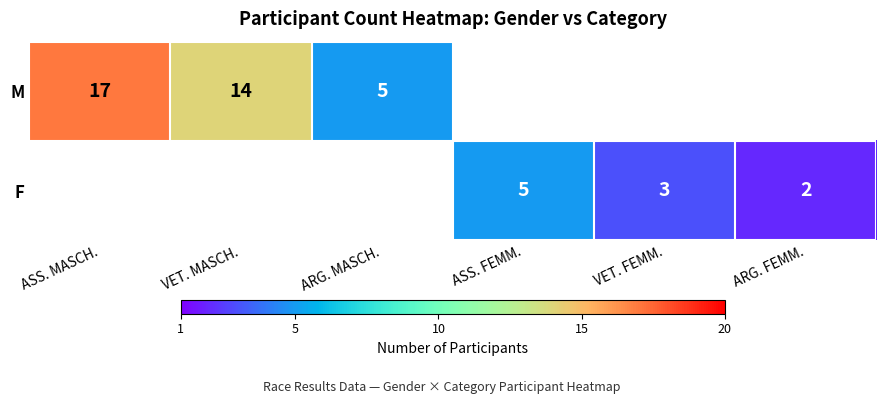

What is the sum of the M values at VET. MASCH. and ASS. MASCH.?

31